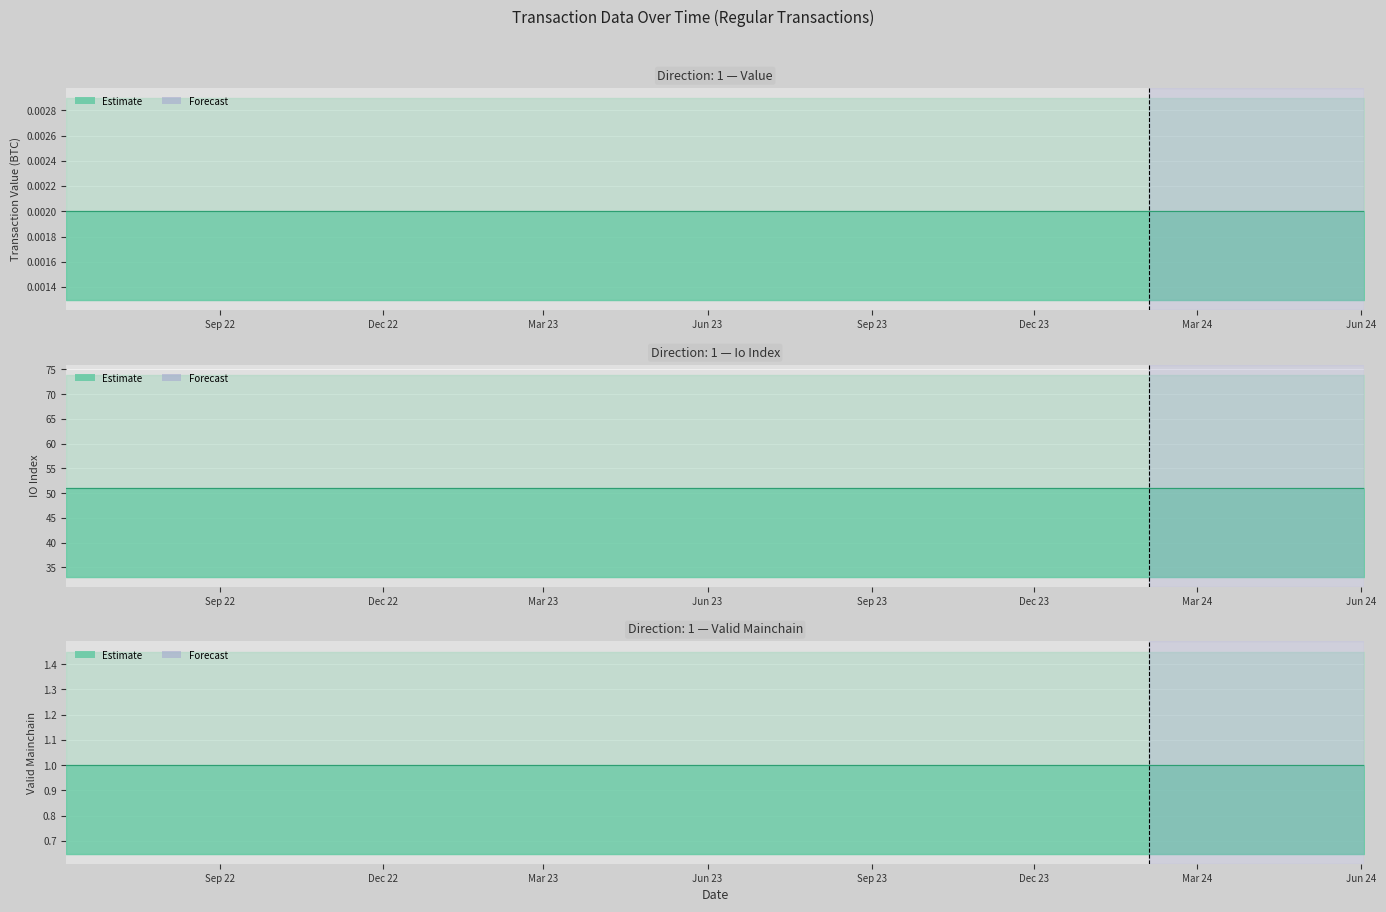

Reading right to left, extract all data points from this chart.

value: 24=0.0	23=0.0	22=0.0	21=0.0	20=0.0	19=0.0	18=0.0	17=0.0	16=0.0	15=0.0	14=0.0	13=0.0	12=0.0	11=0.0	10=0.0	9=0.0	8=0.0	7=0.0	6=0.0	5=0.0	4=0.0	3=0.0	2=0.0	1=0.0	0=0.0
io_index: 24=51.0	23=51.0	22=51.0	21=51.0	20=51.0	19=51.0	18=51.0	17=51.0	16=51.0	15=51.0	14=51.0	13=51.0	12=51.0	11=51.0	10=51.0	9=51.0	8=51.0	7=51.0	6=51.0	5=51.0	4=51.0	3=51.0	2=51.0	1=51.0	0=51.0
valid_mainchain: 24=1.0	23=1.0	22=1.0	21=1.0	20=1.0	19=1.0	18=1.0	17=1.0	16=1.0	15=1.0	14=1.0	13=1.0	12=1.0	11=1.0	10=1.0	9=1.0	8=1.0	7=1.0	6=1.0	5=1.0	4=1.0	3=1.0	2=1.0	1=1.0	0=1.0